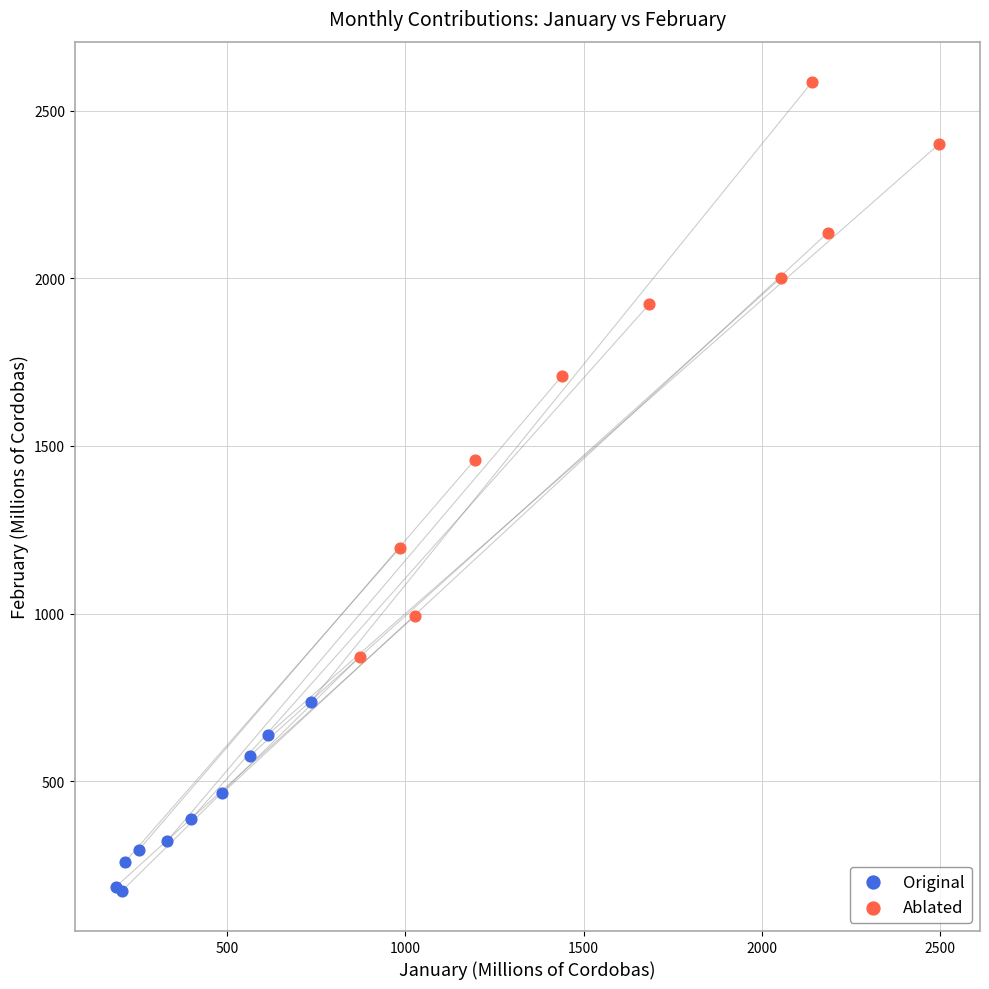

Which series has the largest Y range (max minus min)?

Ablated